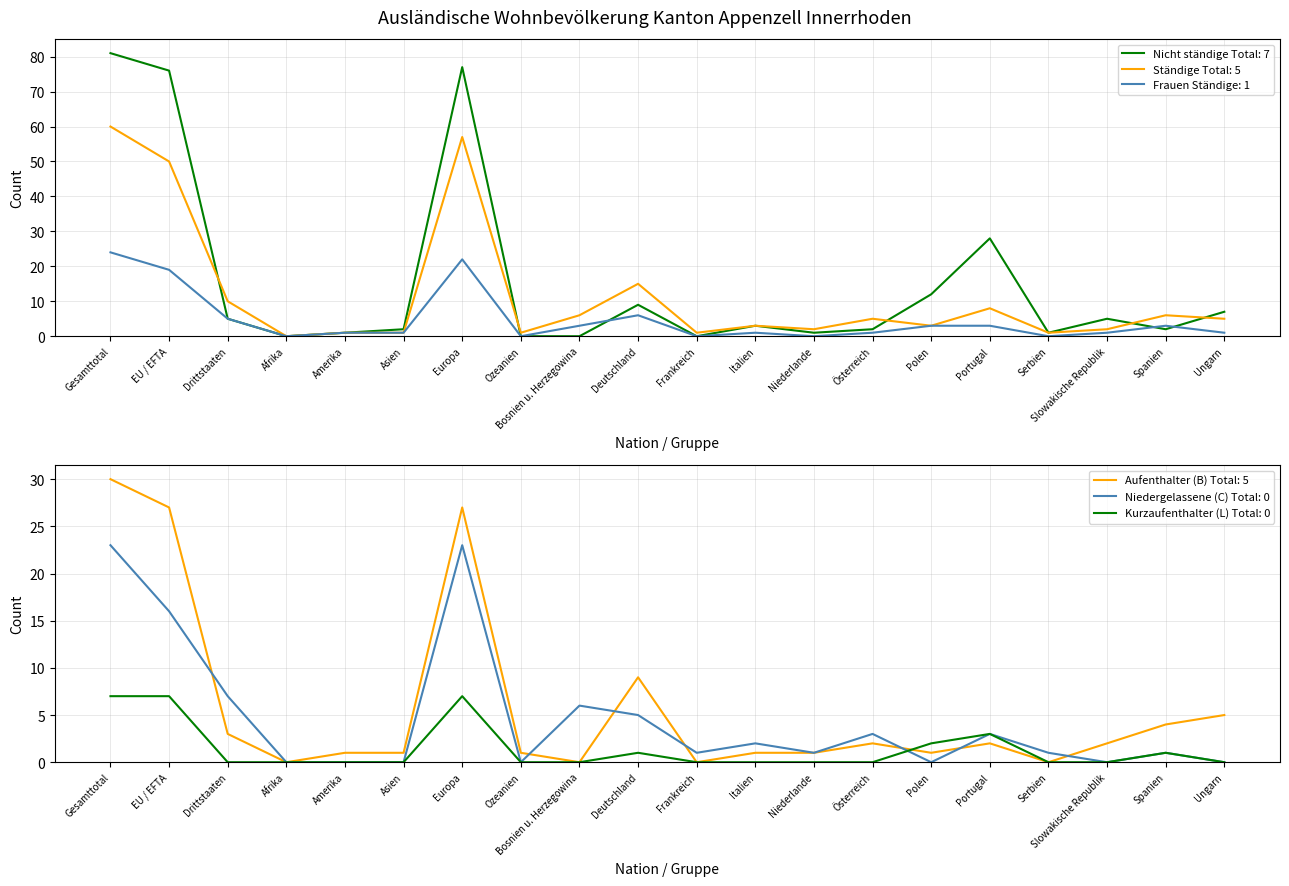

The value of Aufenthalter (B) Total at Ungarn is 5. True or false?

True